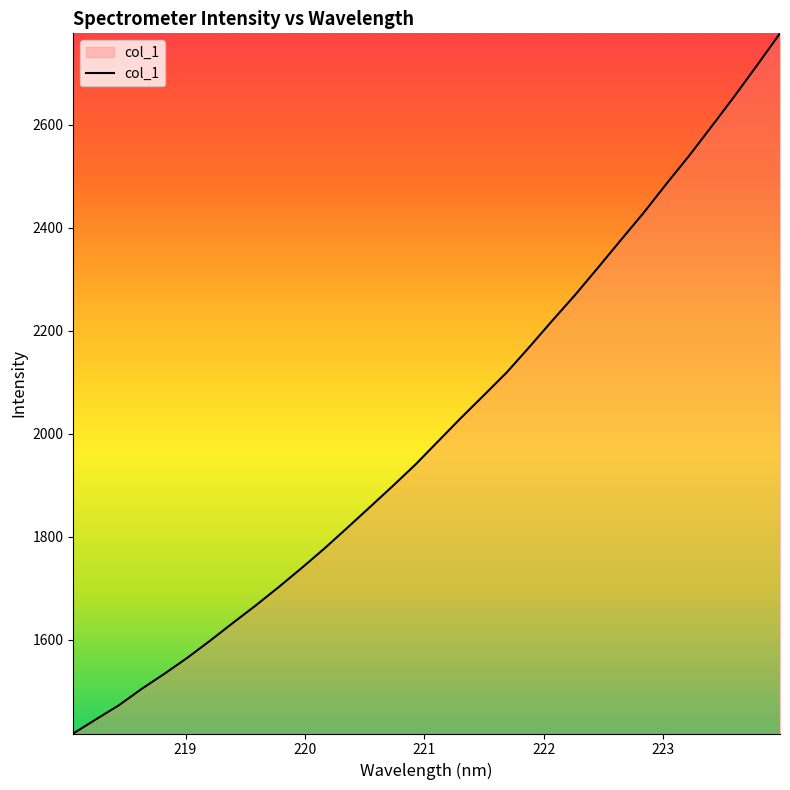

Reading right to left, extract all data points from this chart.

2777.7	2716.1	2655.6	2597.1	2539.5	2484.8	2428.6	2375.7	2322.3	2269.6	2219.7	2168.8	2119.2	2075.0	2031.2	1985.9	1940.5	1898.6	1857.8	1817.2	1777.2	1739.2	1702.4	1667.0	1633.1	1598.5	1565.2	1534.3	1504.9	1473.0	1445.9	1418.1